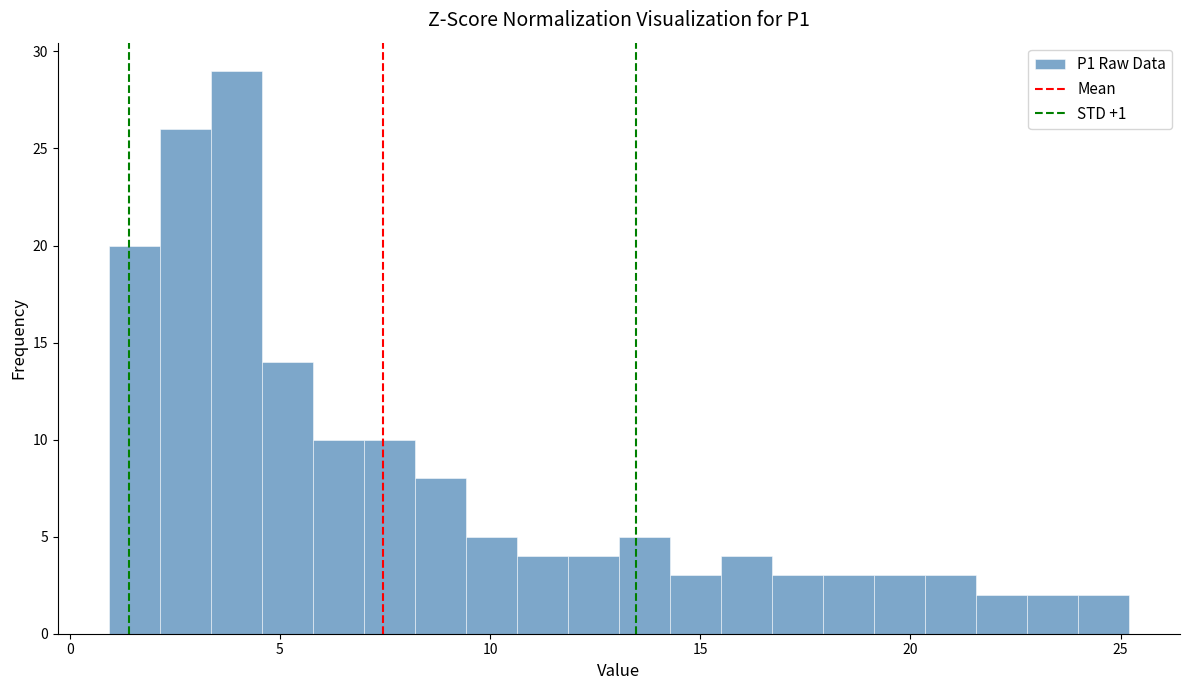

Read against the x-axis, roughly where is the centre of the tallest bar?

4.0